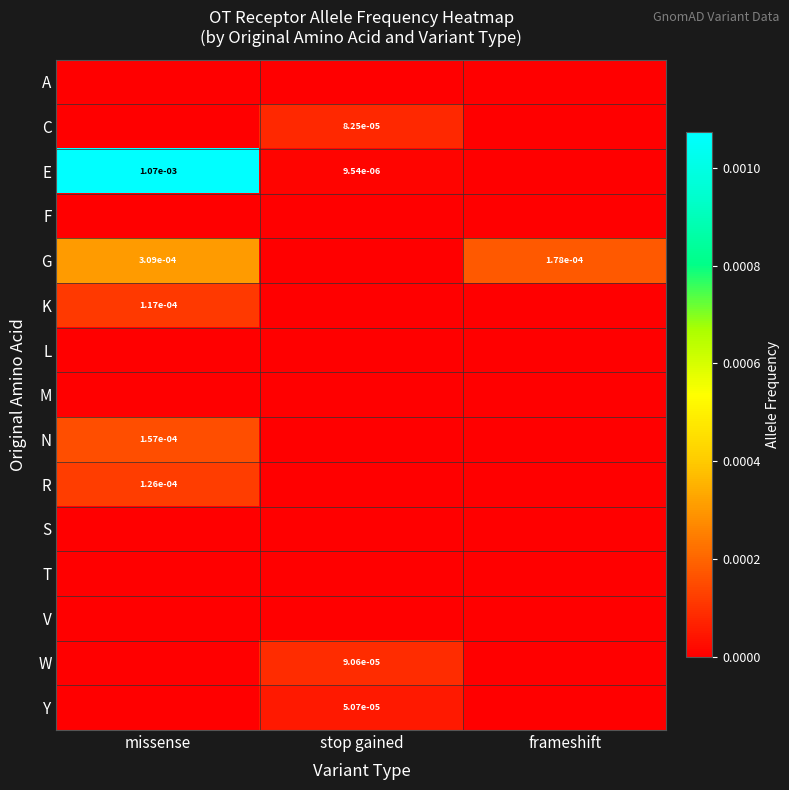

The value of G at missense is 0.0. True or false?

True